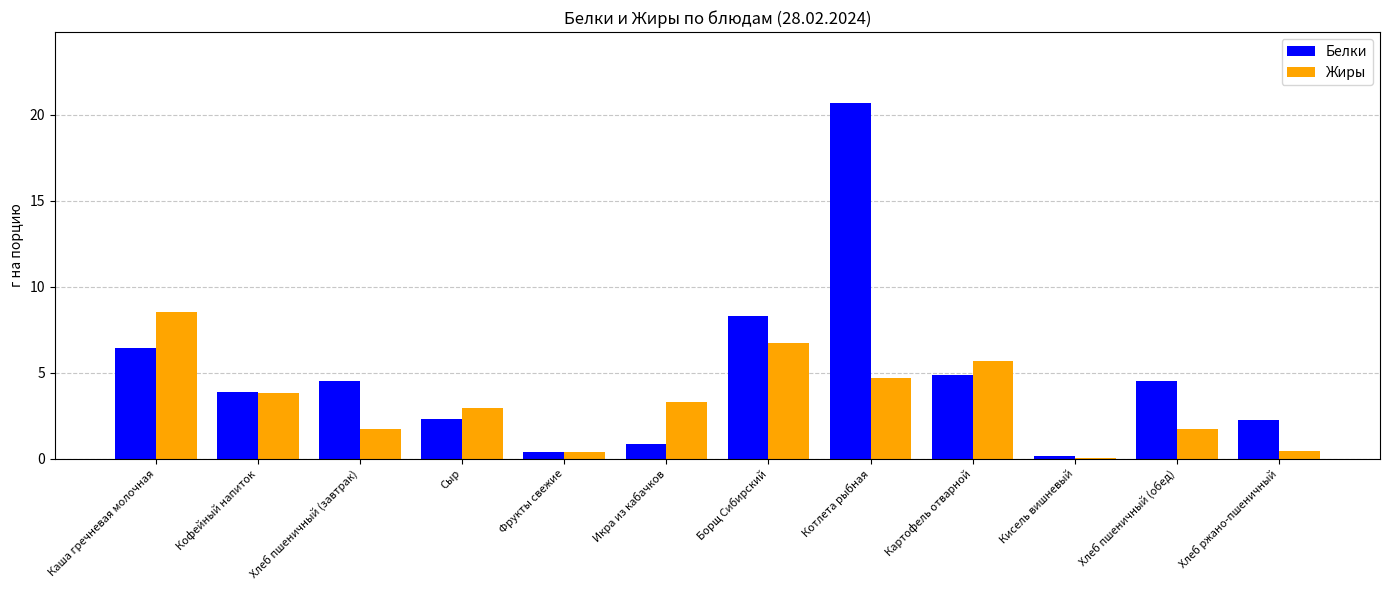

What is the total value across all series at Хлеб пшеничный (обед)?

6.2